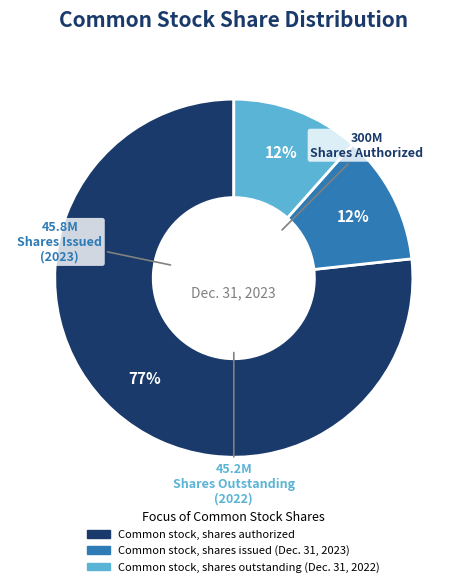

Does any single category account for the majority?

Yes